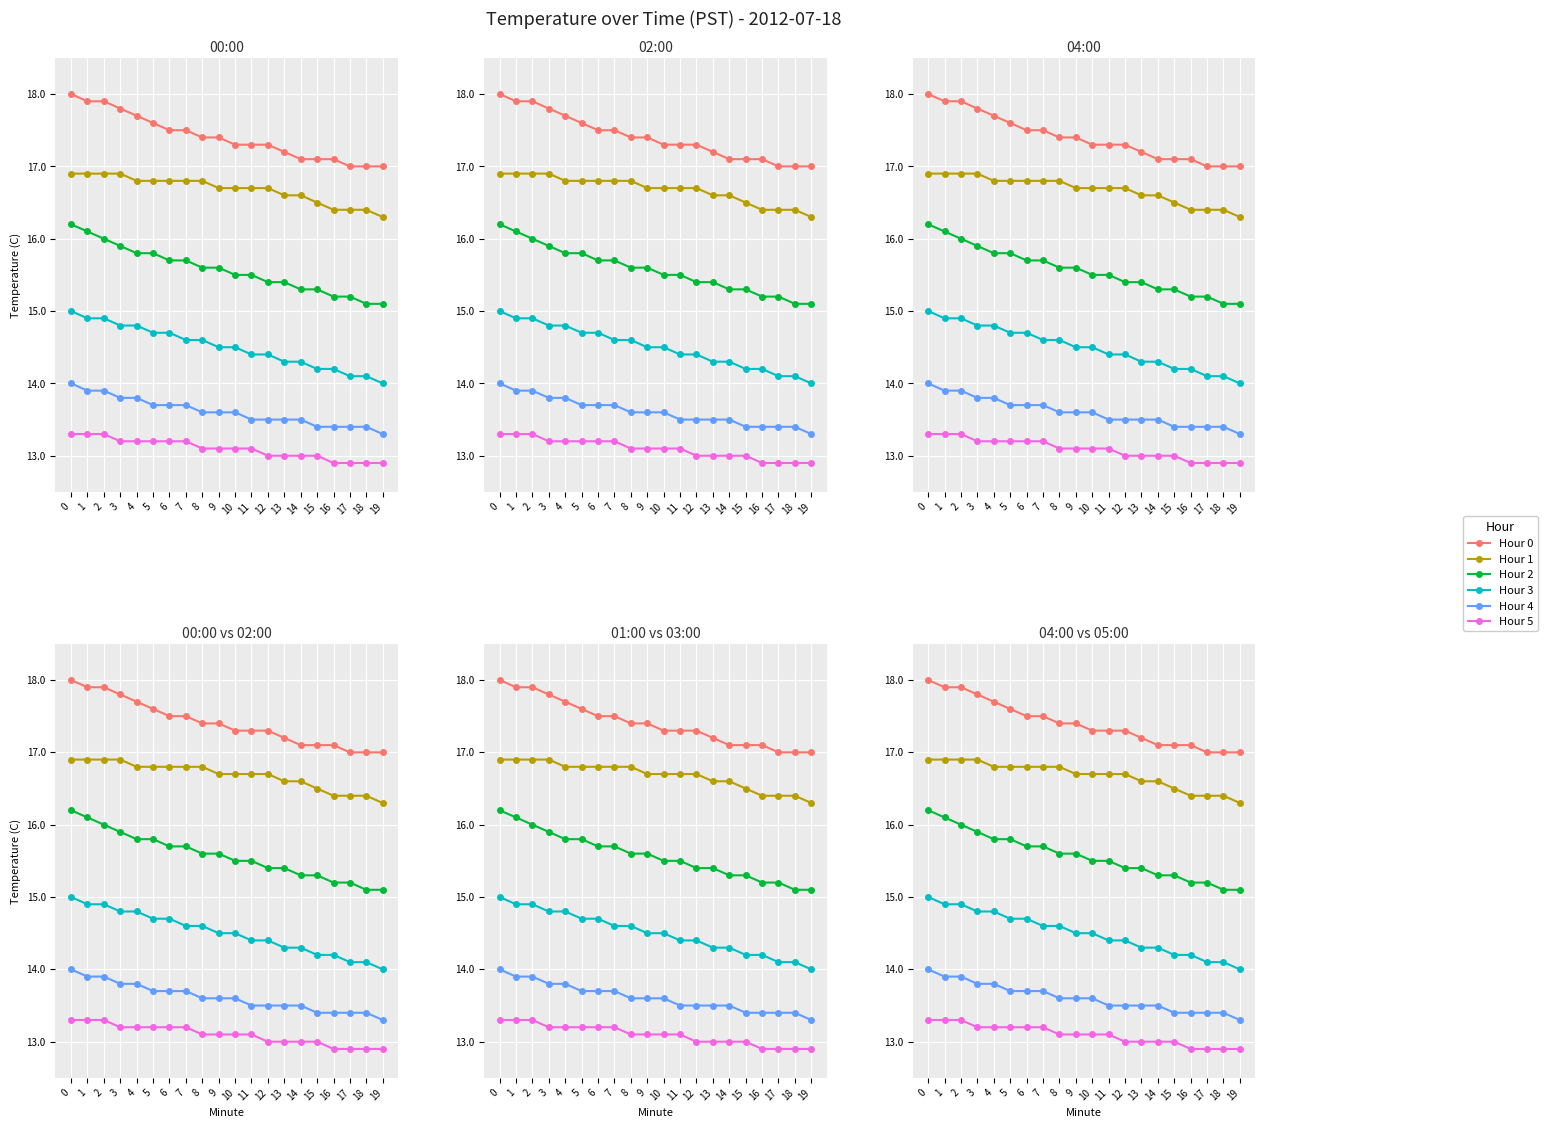

What is the smallest value displayed?

12.9